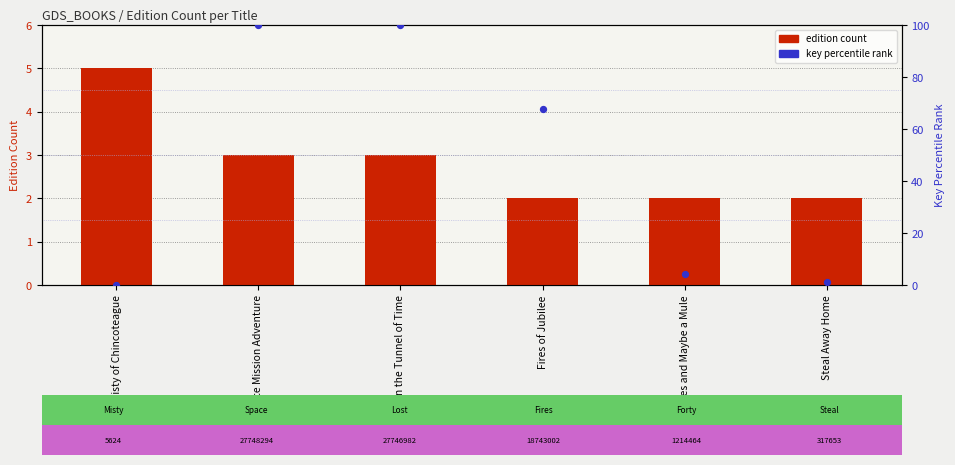

What is the total value across all series at Steal Away Home?

3.1